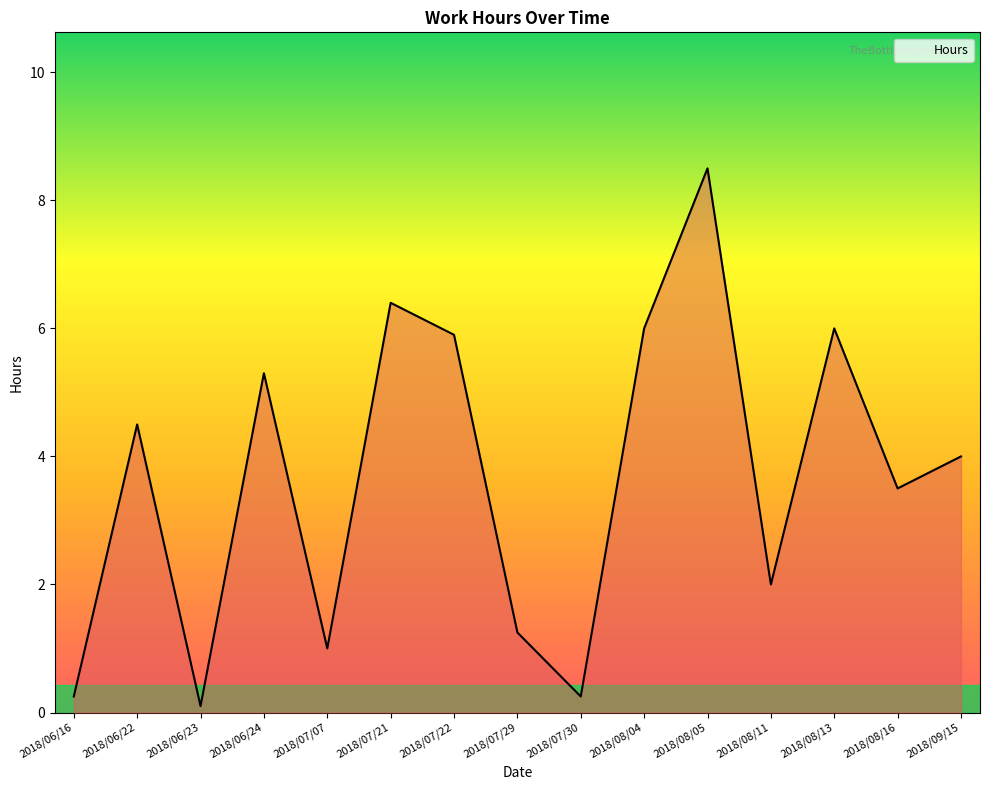

The chart shows a value of 0.5 at 2018/08/11. True or false?

False